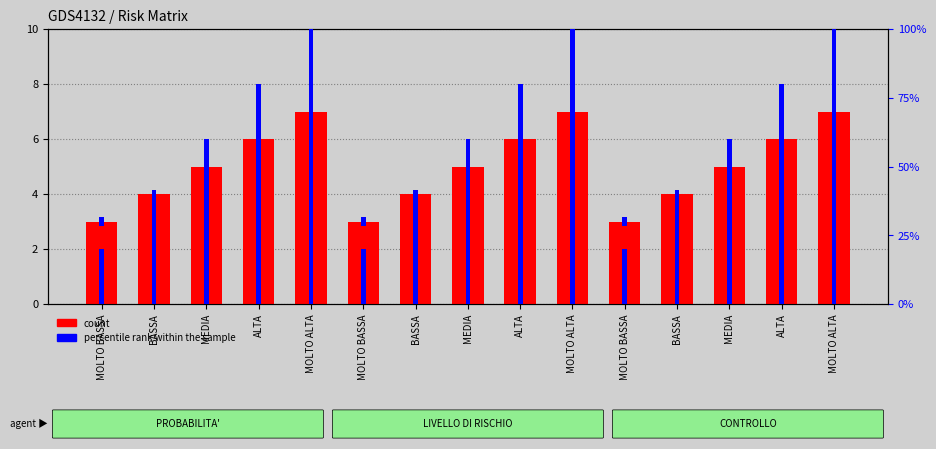

Where does the data first go above 5?

ALTA